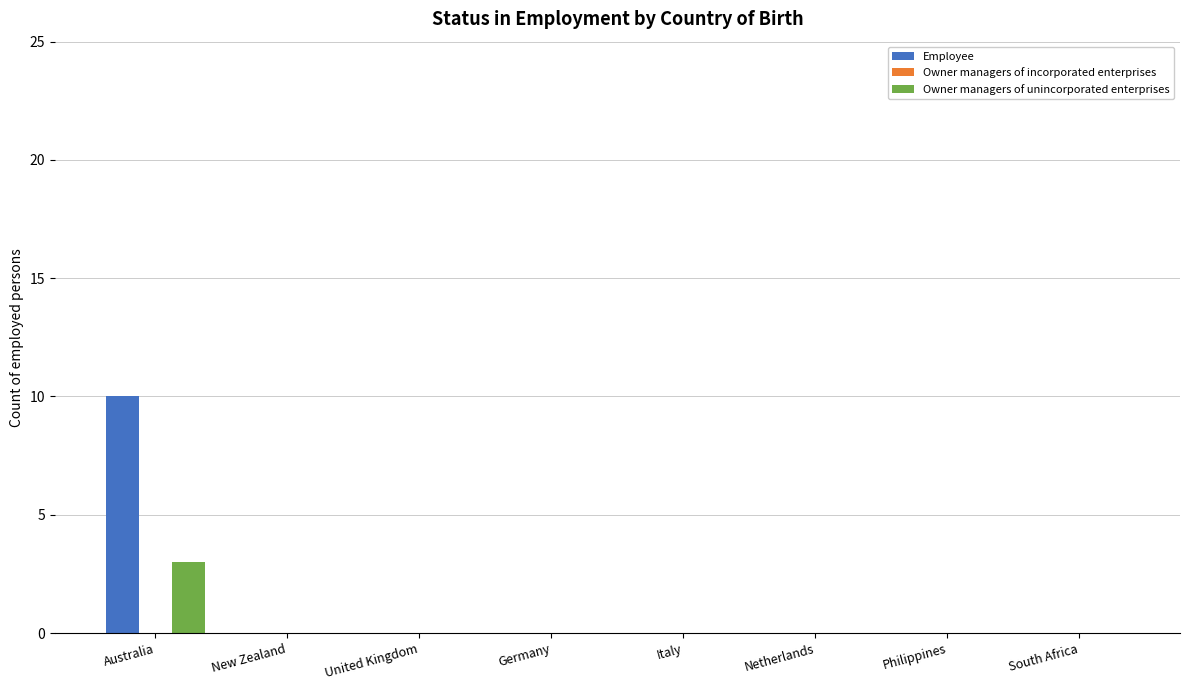

Reading right to left, transcribe all the data shown in this chart.

Employee: South Africa=0	Philippines=0	Netherlands=0	Italy=0	Germany=0	United Kingdom=0	New Zealand=0	Australia=10
Owner managers of unincorporated enterprises: South Africa=0	Philippines=0	Netherlands=0	Italy=0	Germany=0	United Kingdom=0	New Zealand=0	Australia=3